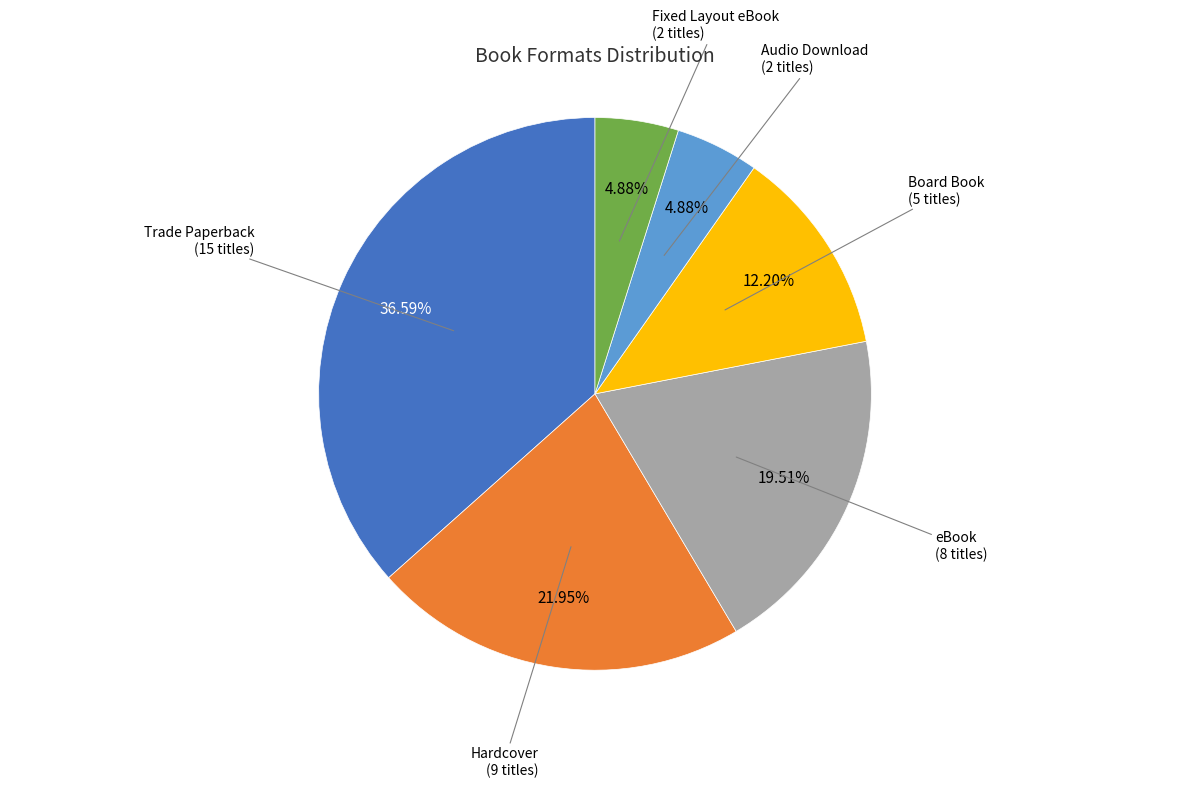

Is there any slice that represents more than half of the pie?

No